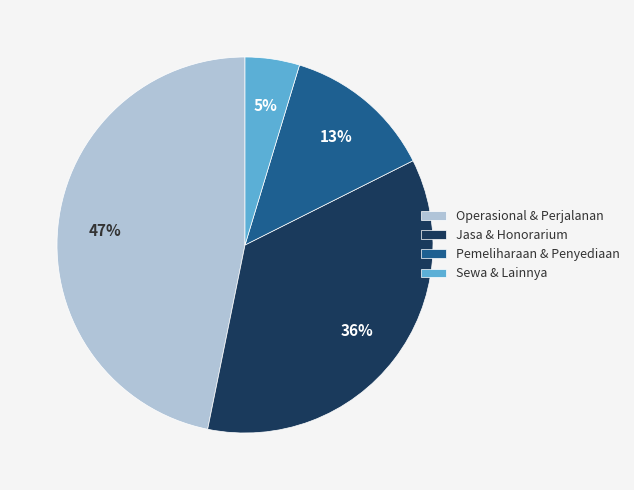

Does any single category account for the majority?

No